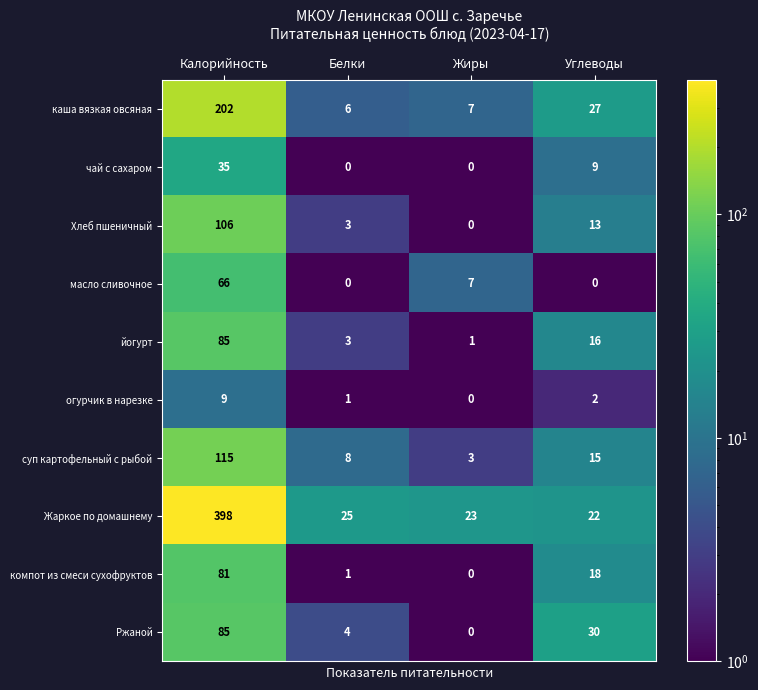

What is the spread (max minus min) of values at Жиры?

23